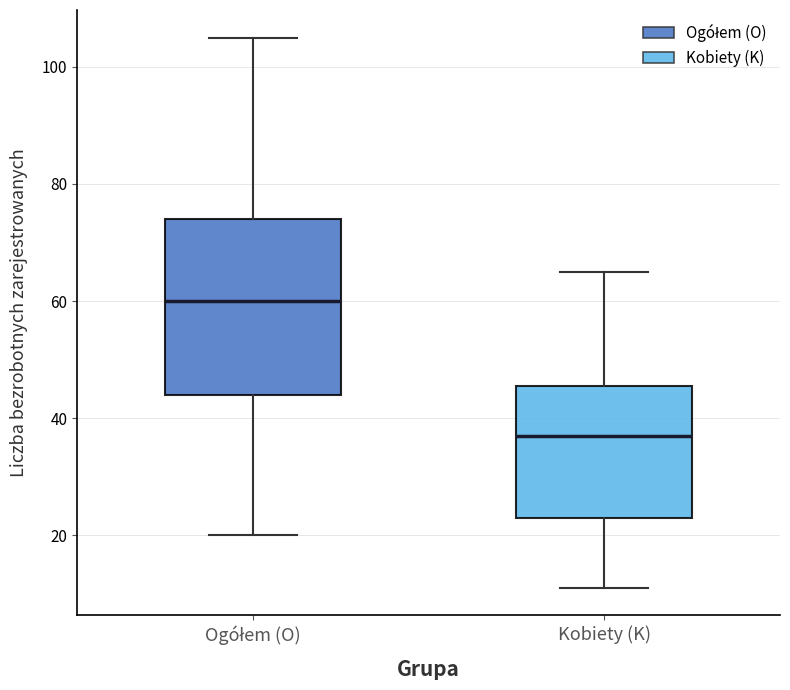

Which box has the lowest median line?

Kobiety (K)